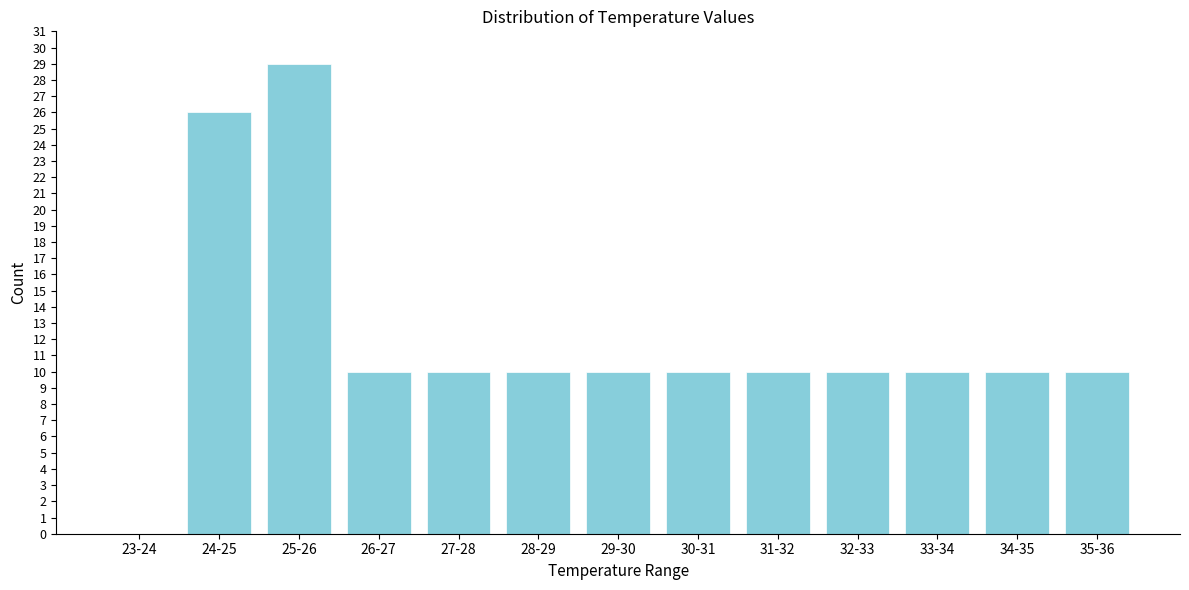

Reading left to right, what are all the values shown in this chart?

23-24=0	24-25=26	25-26=29	26-27=10	27-28=10	28-29=10	29-30=10	30-31=10	31-32=10	32-33=10	33-34=10	34-35=10	35-36=10